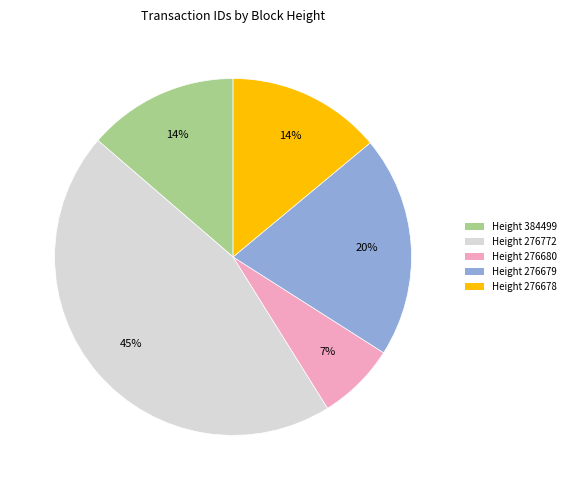

True or false: Height 276680 accounts for 17% of the total.

False